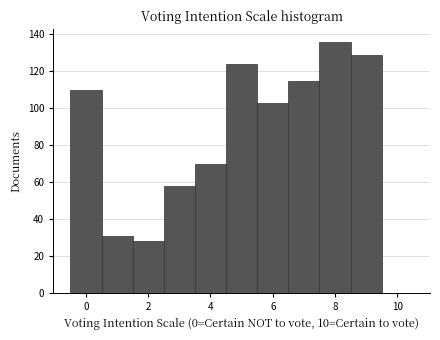

How tall is the bar that spans 2.5 to 3.5 on the x-axis? Neither the bar edges nor the heights are printed on the chart, so give them approximately, as read against the axes.

58